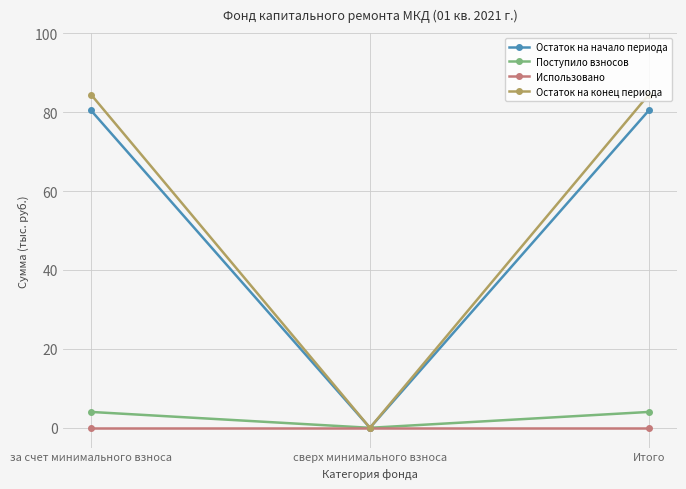

Which series has the largest range (max minus min)?

Остаток на конец периода